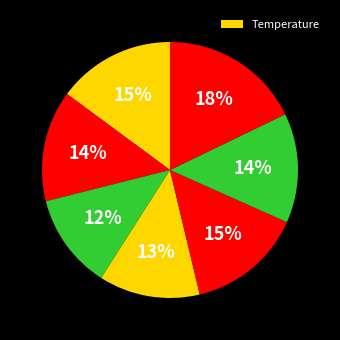

Is there a majority slice in this chart?

No